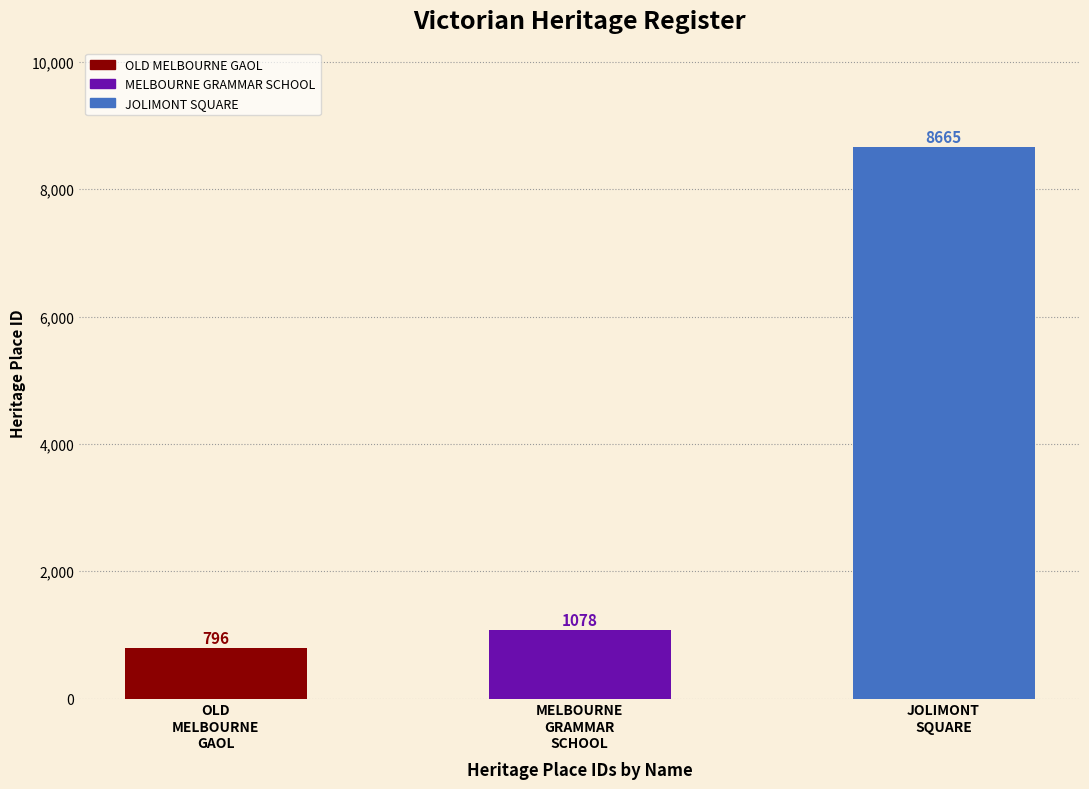

Rank the categories by value from highest to lowest.

JOLIMONT SQUARE, MELBOURNE GRAMMAR SCHOOL, OLD MELBOURNE GAOL